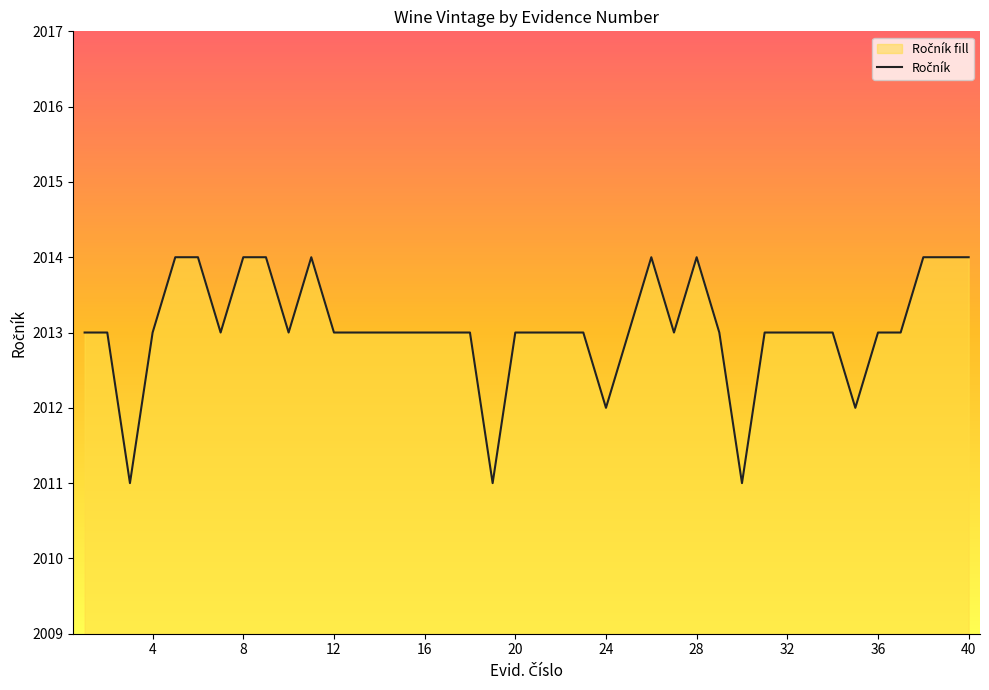

The chart shows a value of 2940 at 10. True or false?

False